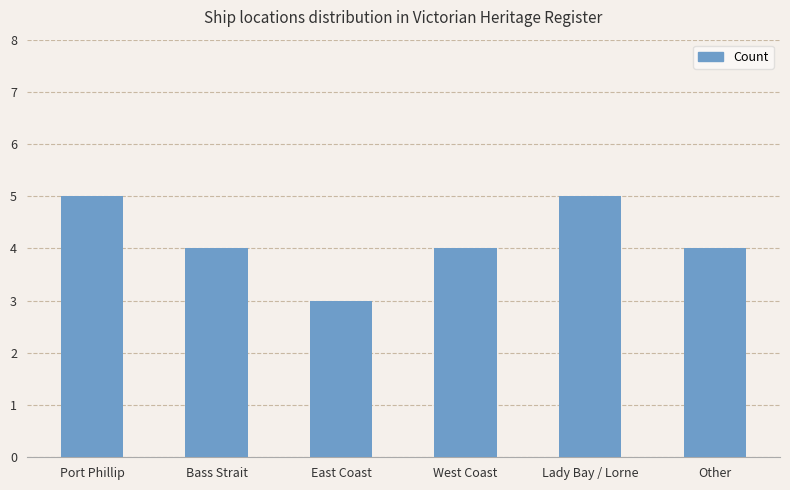

Reading left to right, list all the values displayed in this chart.

Port Phillip=5	Bass Strait=4	East Coast=3	West Coast=4	Lady Bay / Lorne=5	Other=4